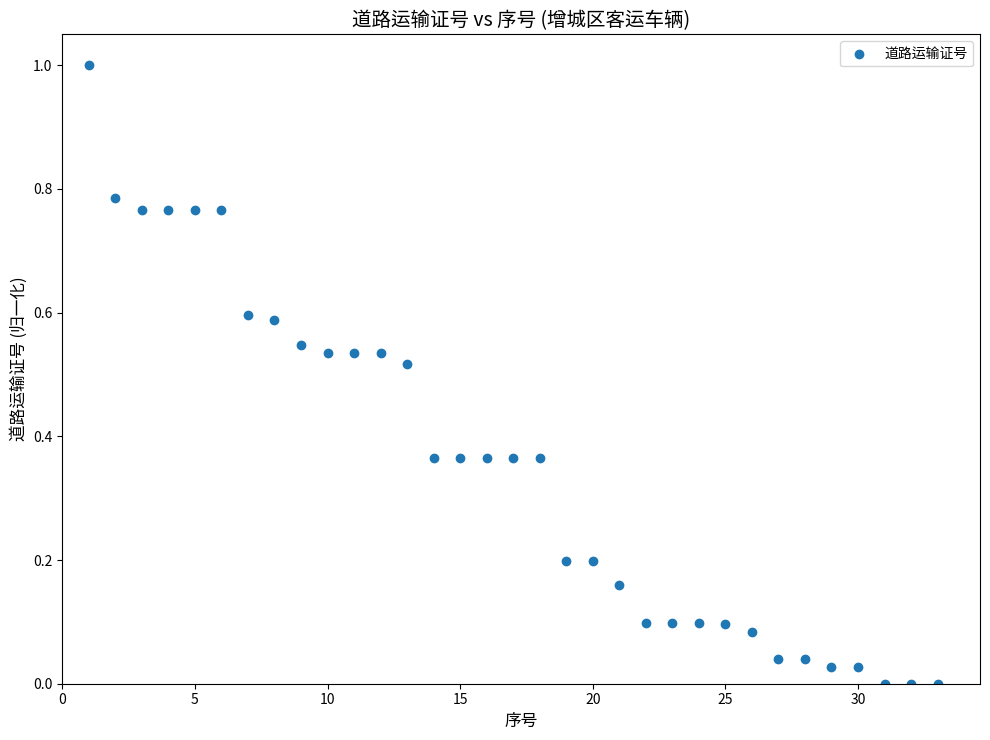

What is the range of Y values (max minus min)?

1.0